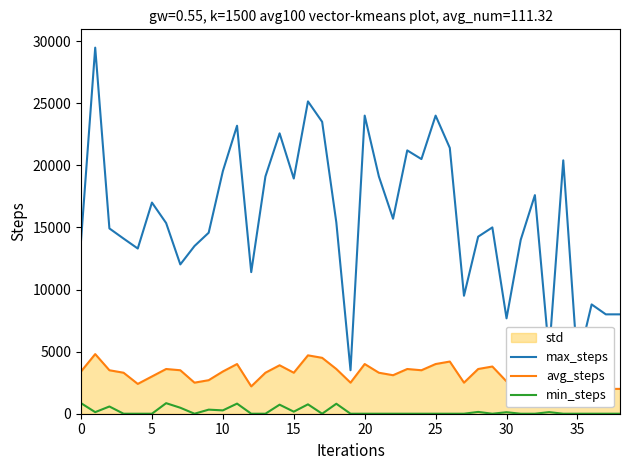

What is the value of the avg_steps point at the 6th from the left?

3000